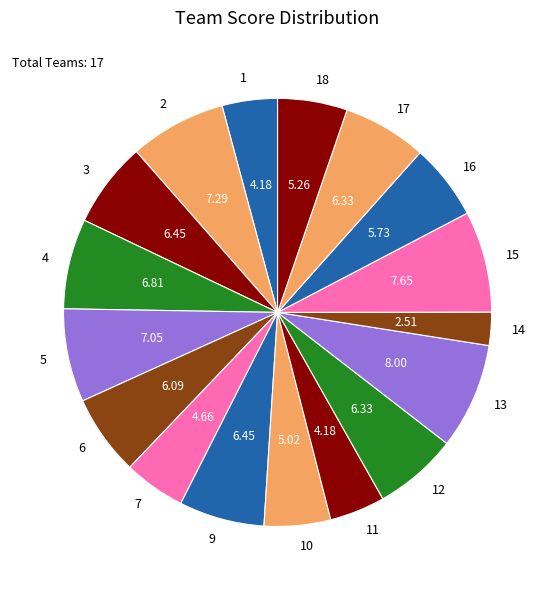

What is the ratio of the value at 11 to the value at 14?

1.7